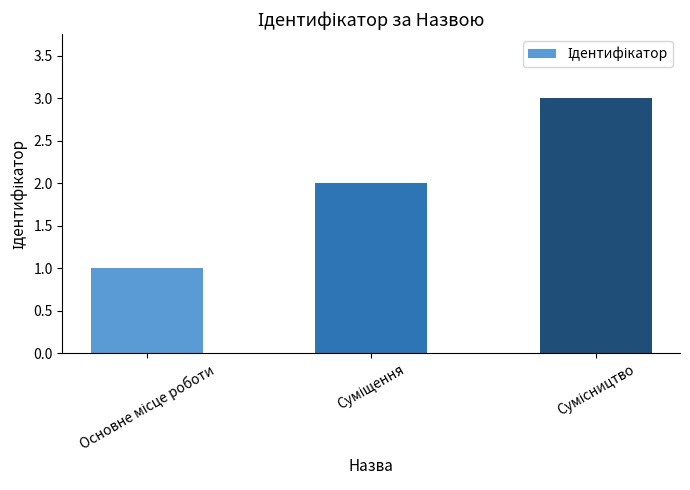

What is the maximum value shown in the chart?

3